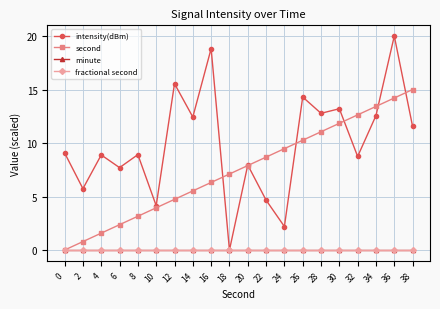

True or false: second and minute cross at least once.

False